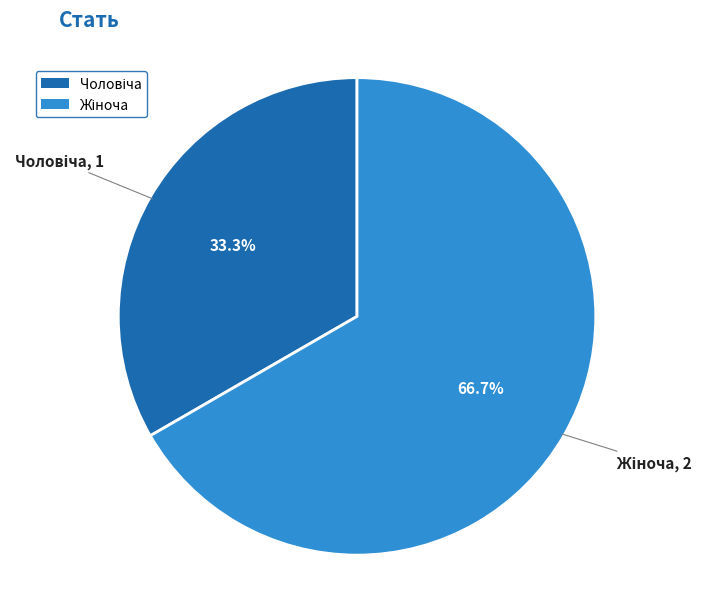

To the nearest percent, what is the combined percentage of Жіноча and Чоловіча?

100%